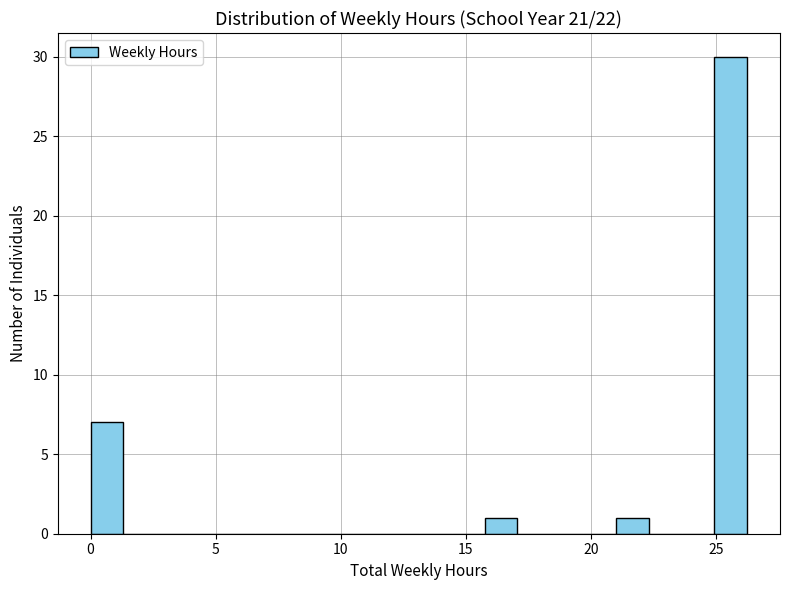

Around what value on the x-axis is the tallest bar? Give the approximate position of its centre, as read against the axis.

25.5